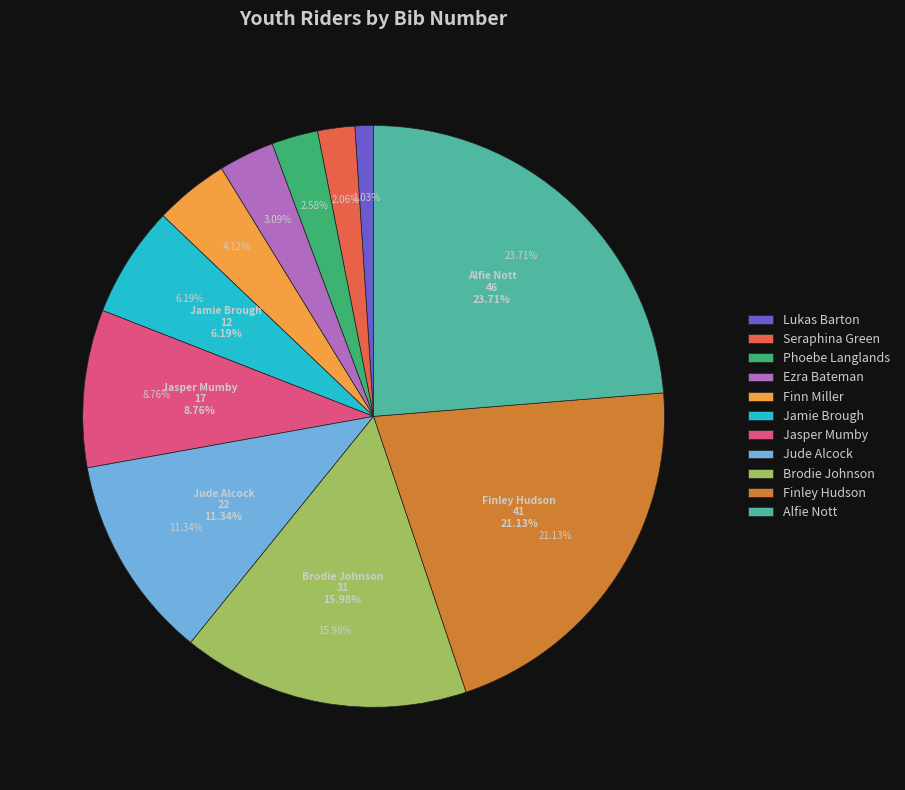

Do Alfie Nott and Jamie Brough together represent more than half of the pie?

No